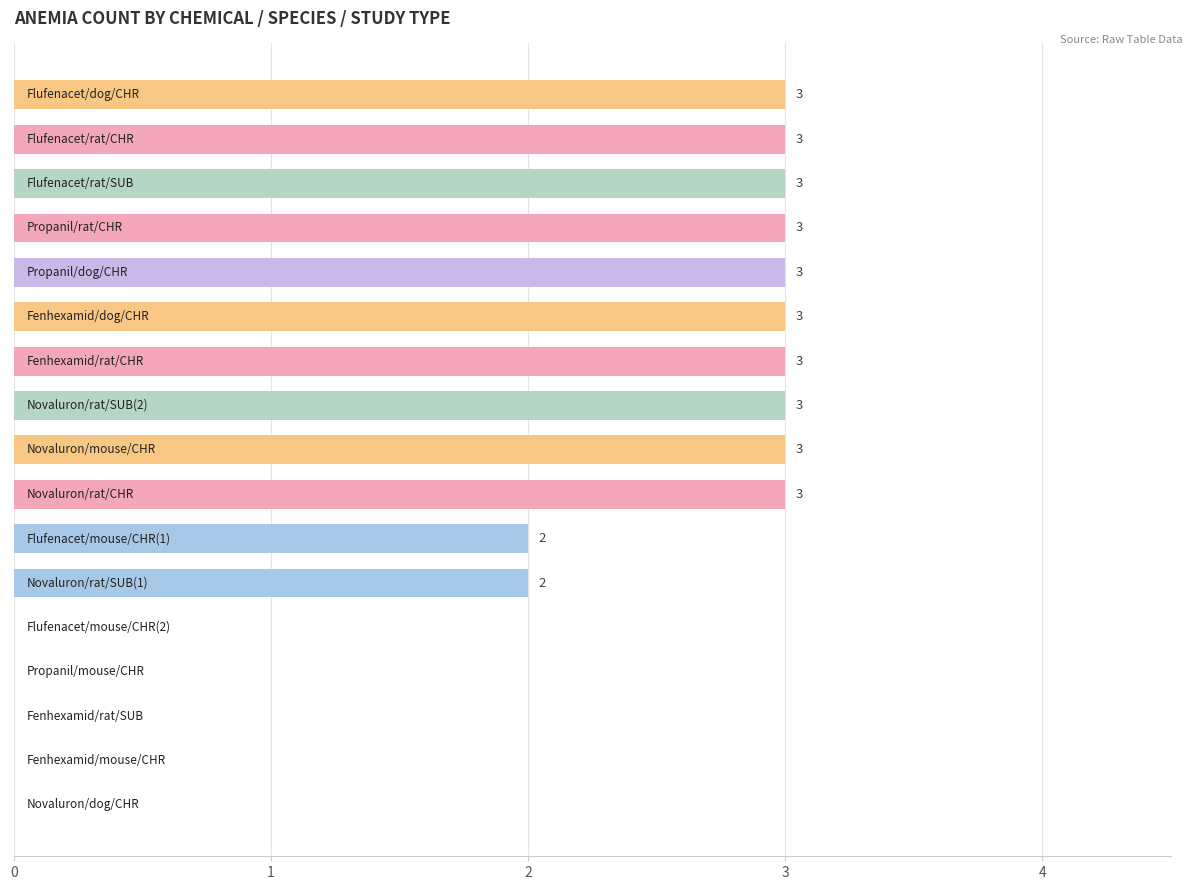

What is the sum of all values?

34